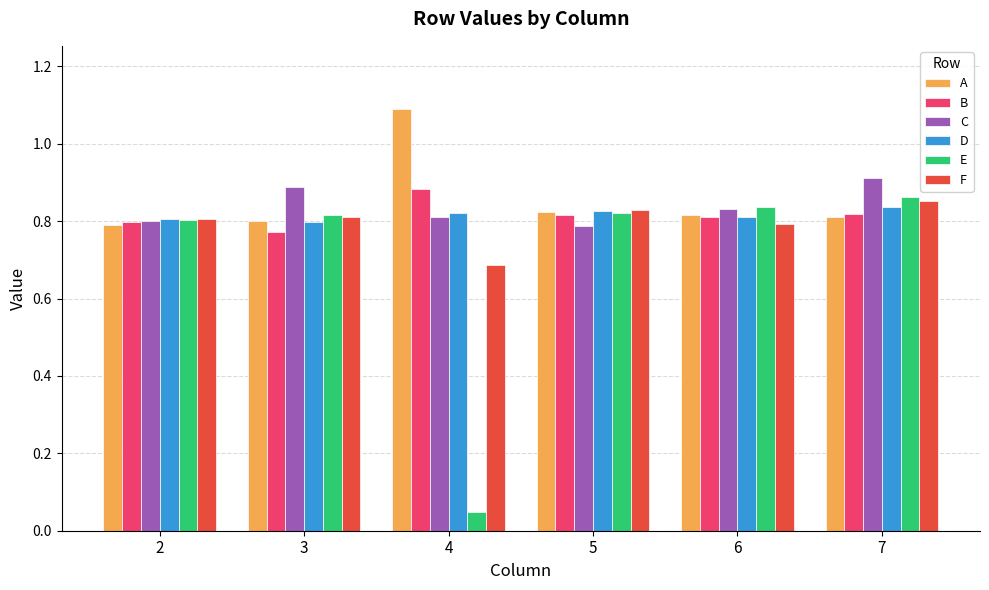

What is the total value across all series at 7?

5.1